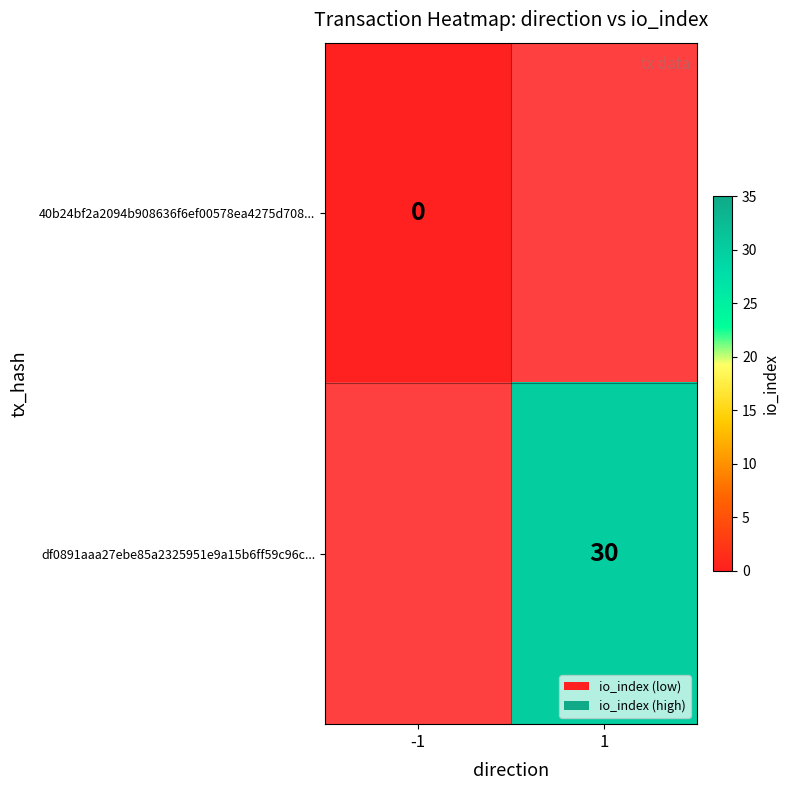

The df0891aaa27ebe85a2325951e9a15b6ff59c96c... series shows 18 at 1. True or false?

False